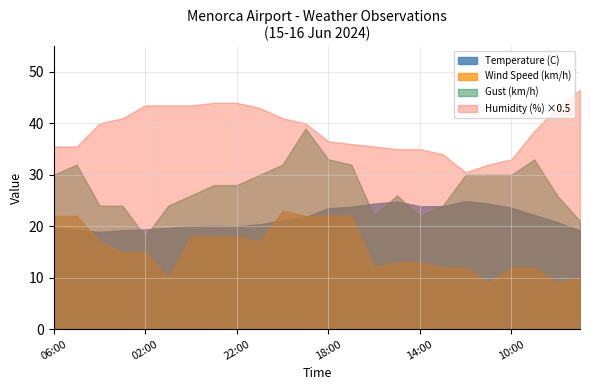

What is the difference between the second highest and minimum values in the Wind Speed (km/h) series?

13.0